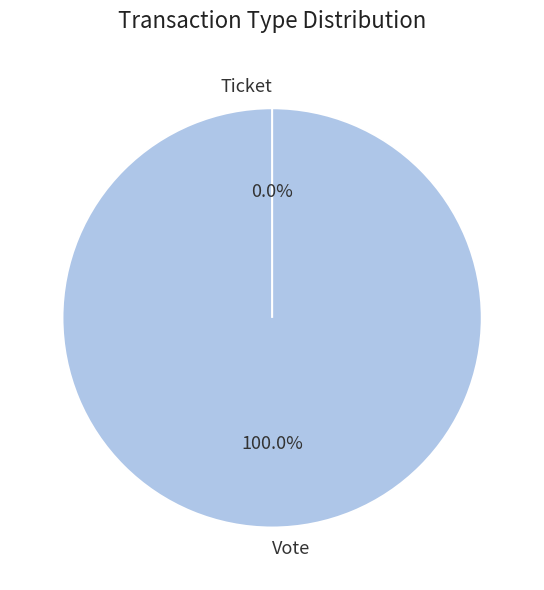

Which has a higher value, Vote or Ticket?

Vote